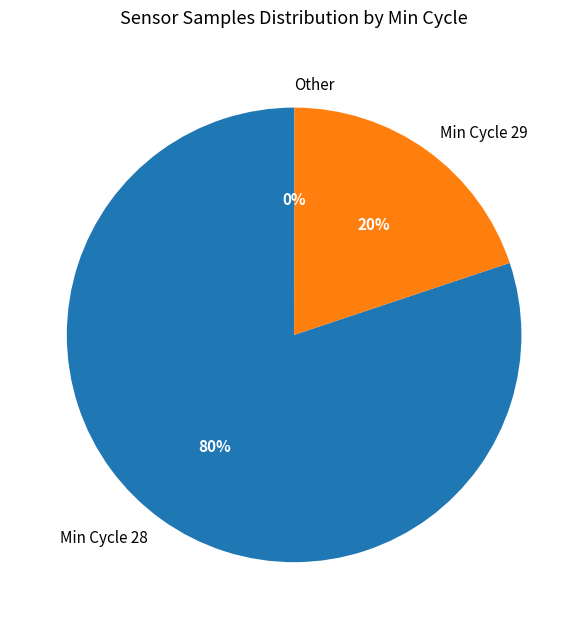

Which category has the biggest portion of the pie?

Min Cycle 28